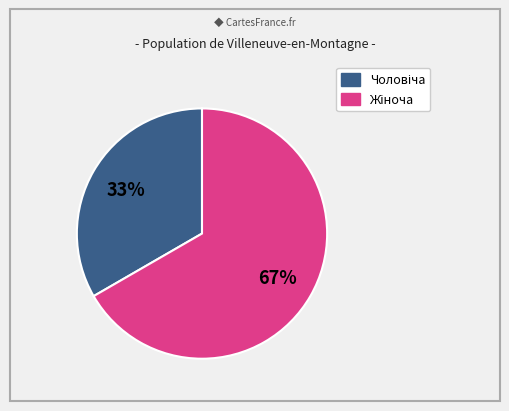

Is there a majority slice in this chart?

Yes